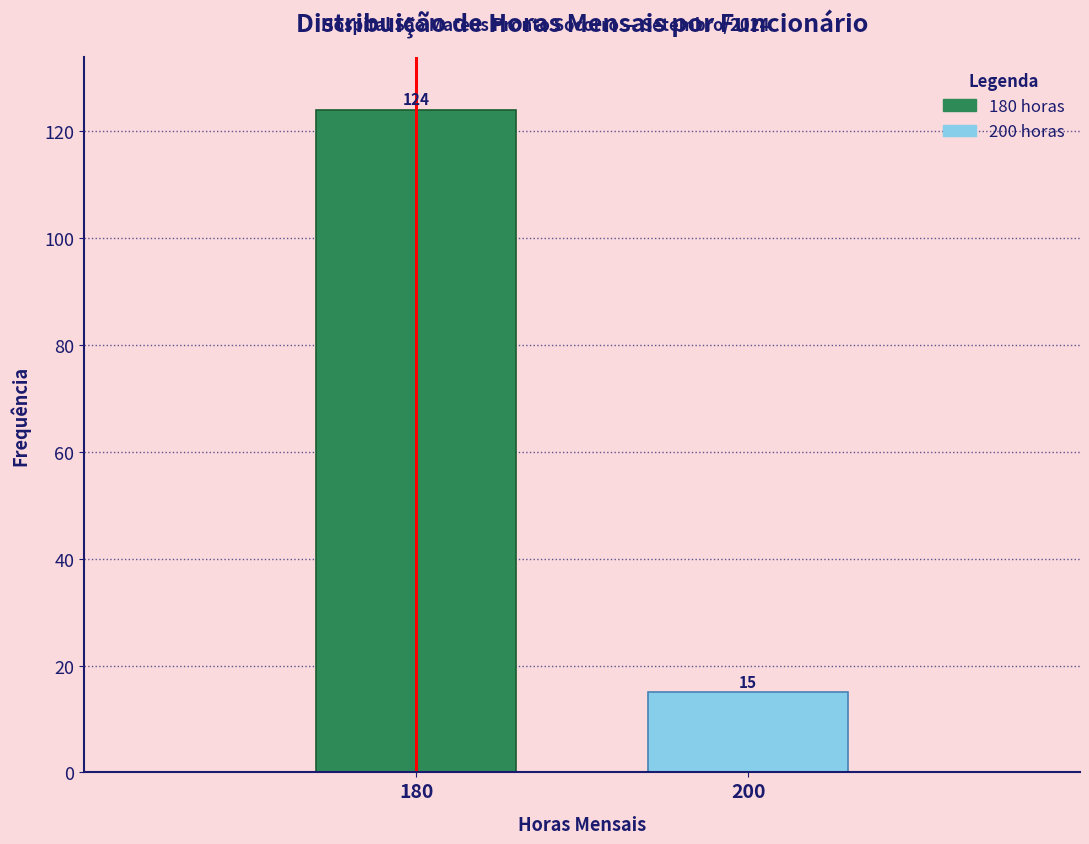

Reading right to left, extract all data points from this chart.

200=15	180=124